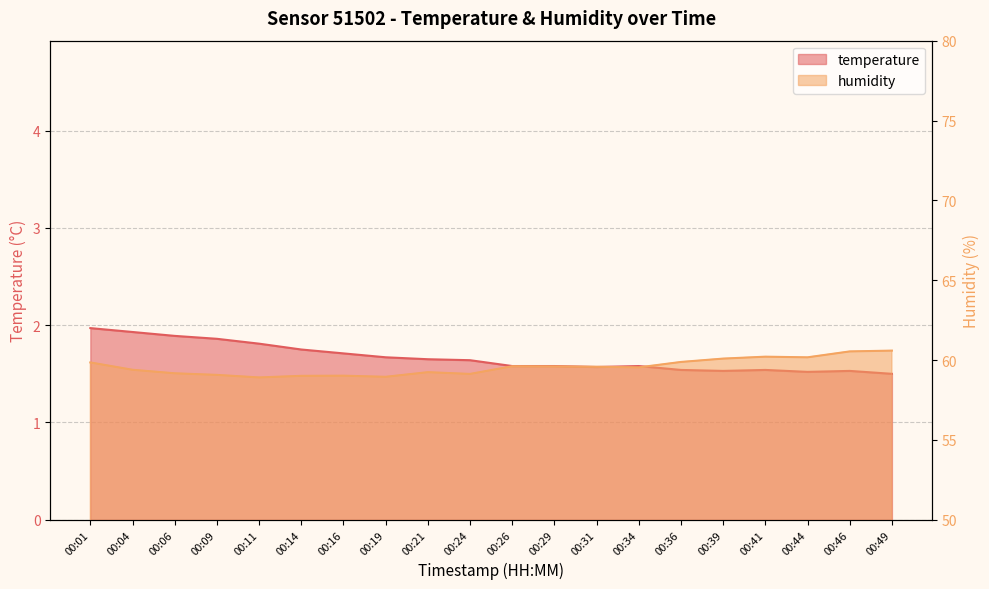

List the series in order of their overall mean, lowest first.

temperature, humidity